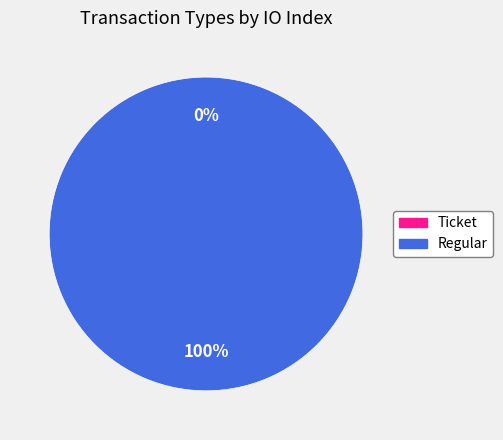

Which category has the smallest portion of the pie?

Ticket